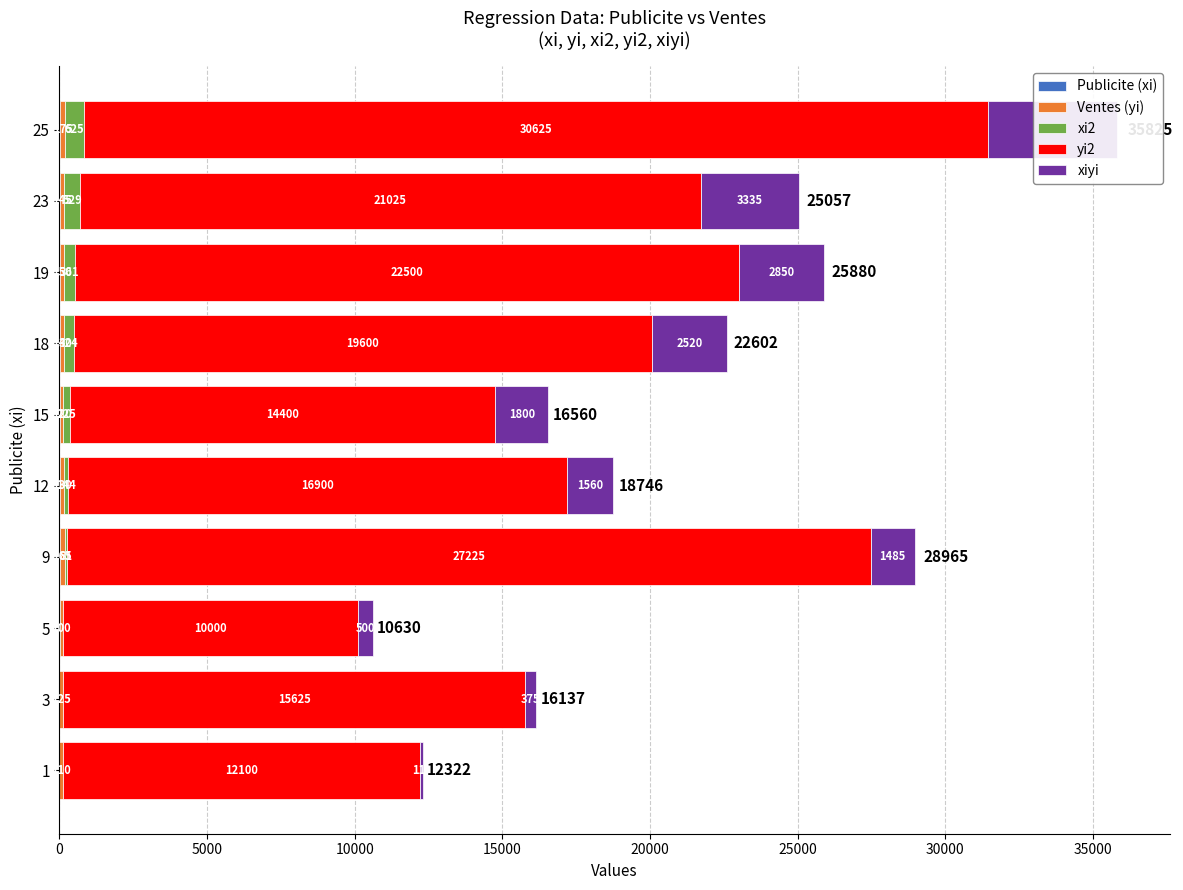

The xiyi series shows 2768 at 25. True or false?

False